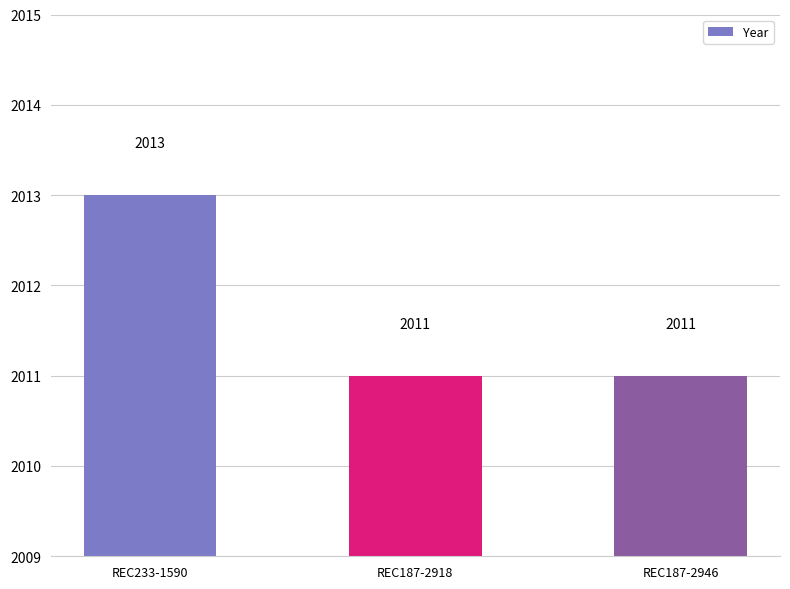

Reading left to right, extract all data points from this chart.

2013	2011	2011